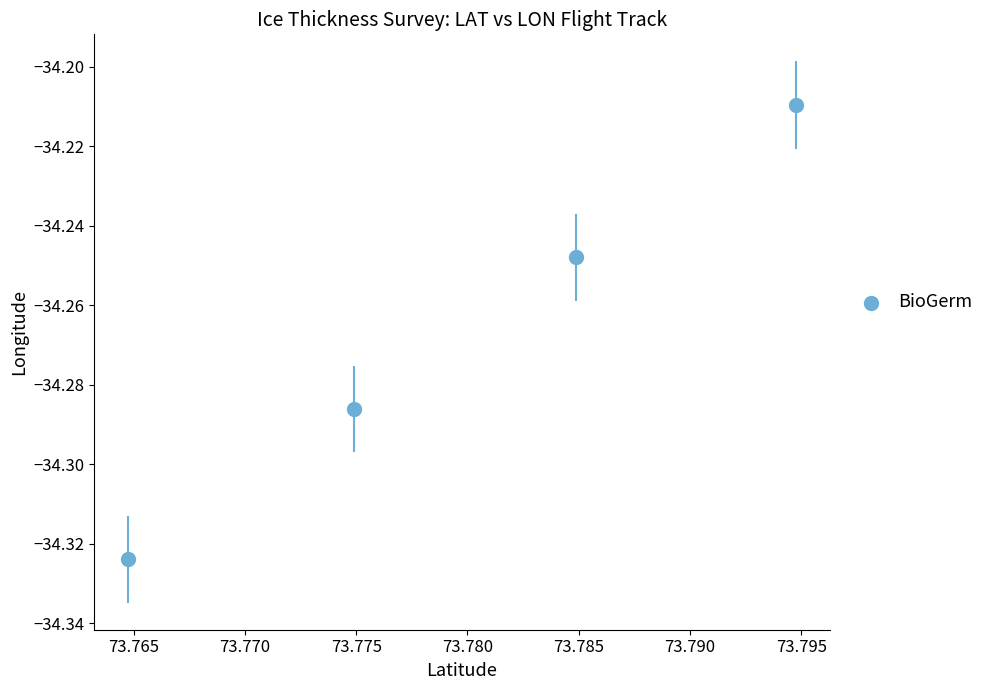

What is the average X value?

73.8